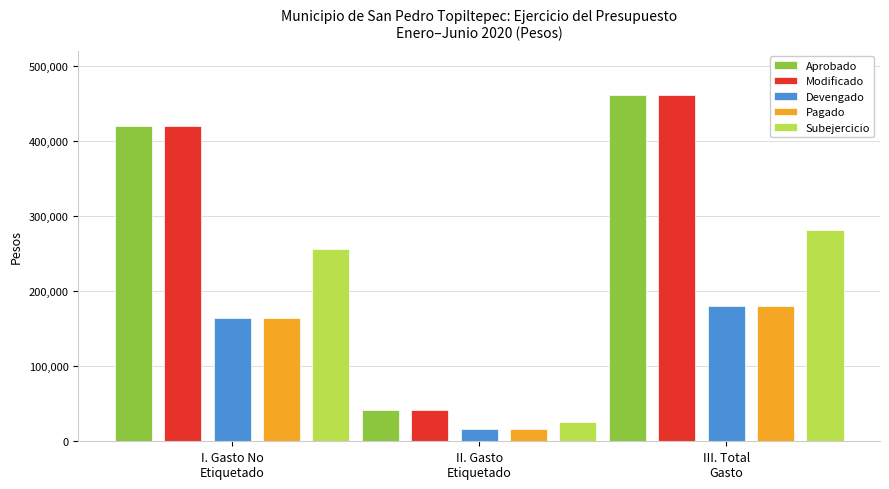

The value of Aprobado at III. Total
Gasto is 461700.0. True or false?

True